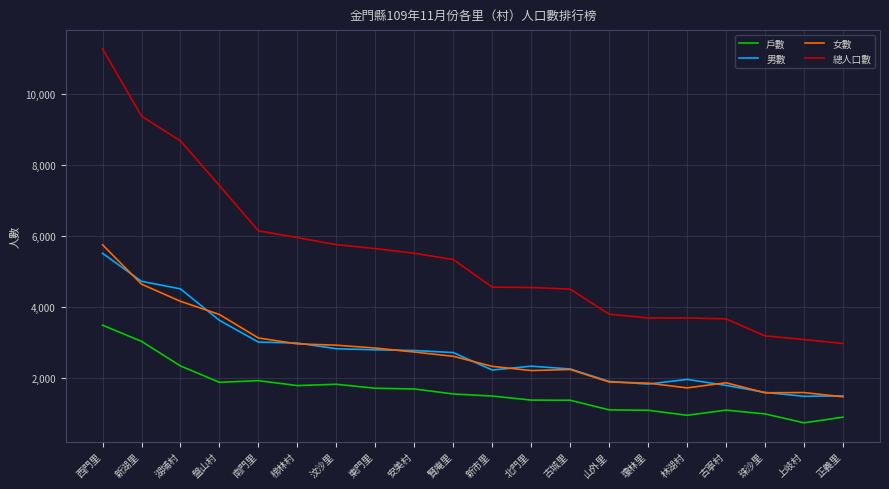

How many lines are shown in the chart?

4